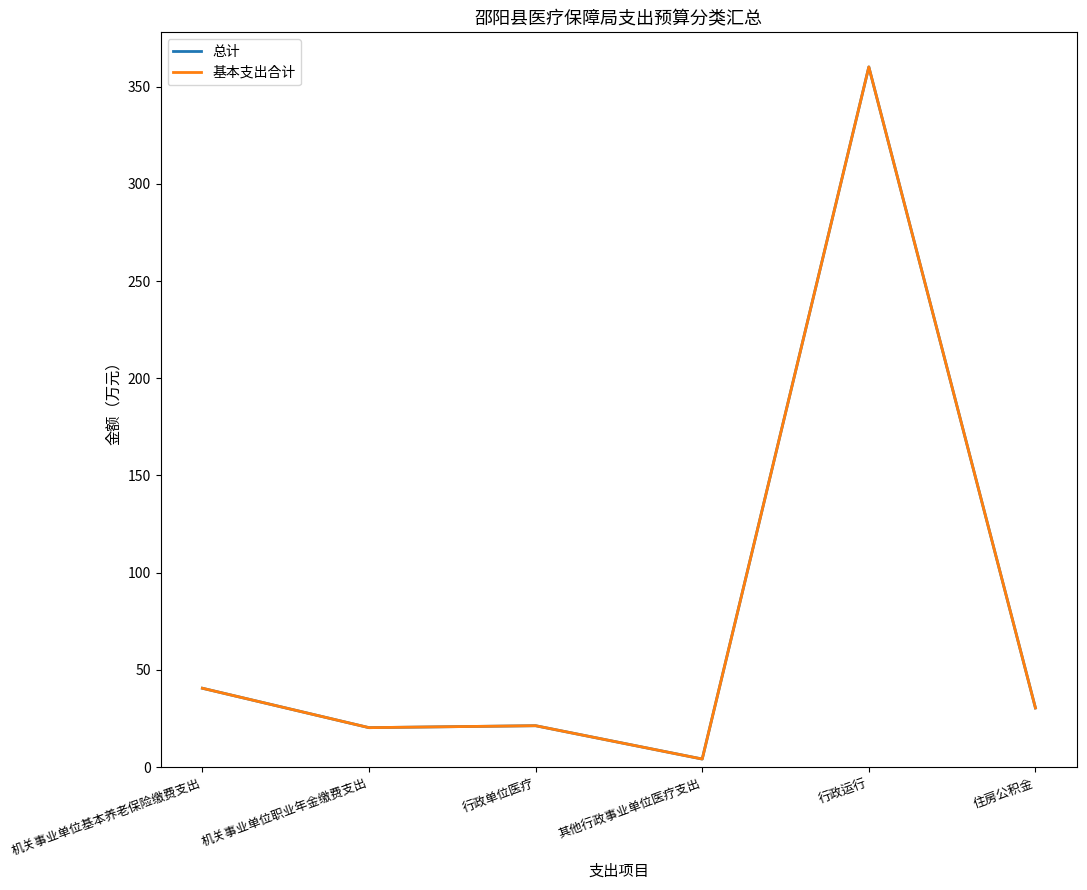

Is it true that 总计 equals 360.2 at 行政运行?

True